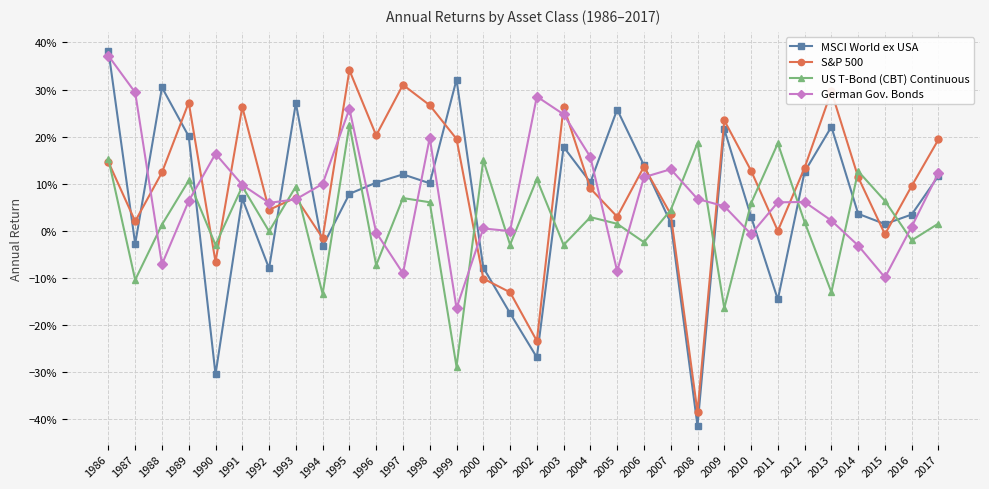

Does the chart have visible grid lines?

Yes